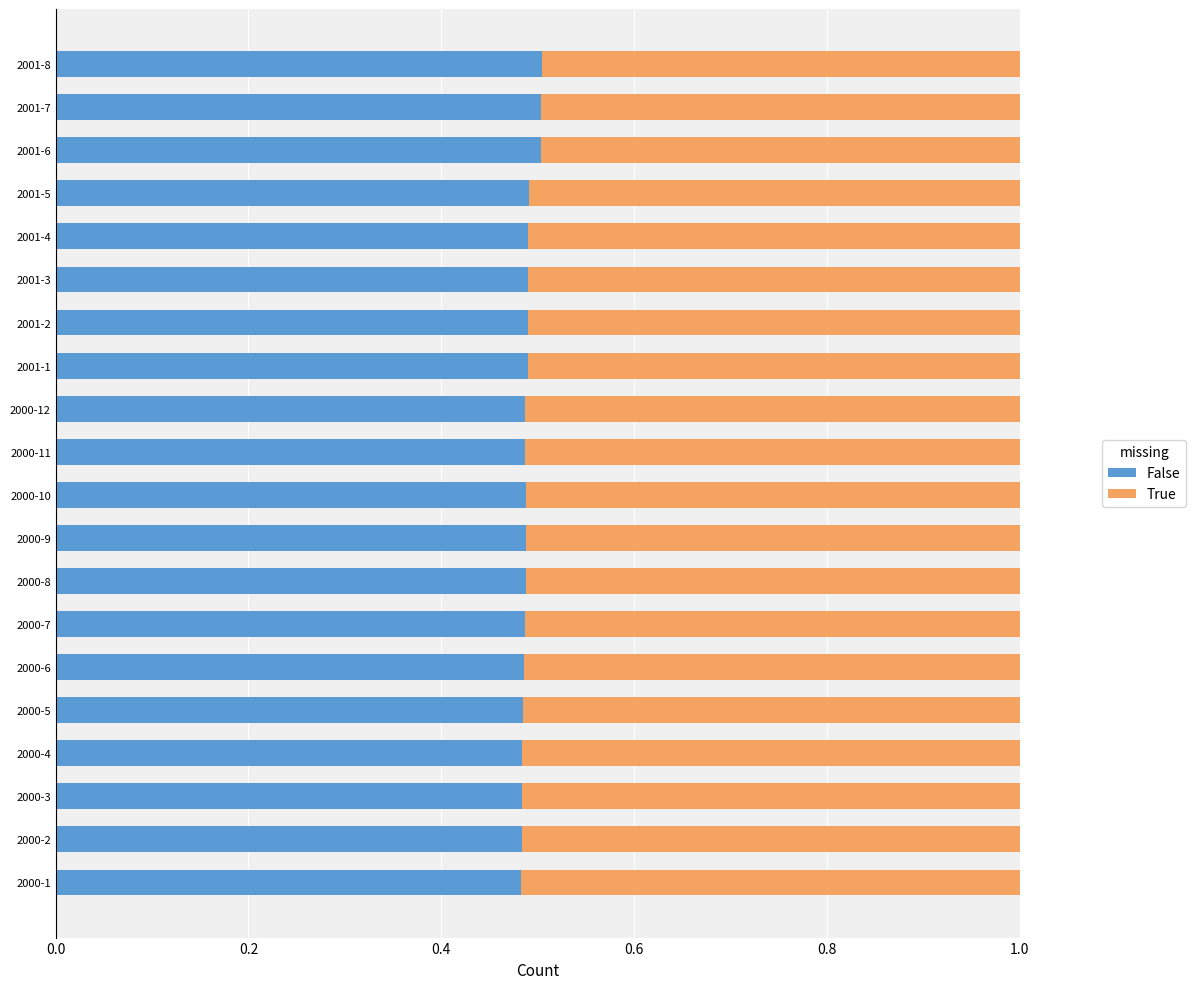

What is the sum of the False values at 2001-2 and 2000-6?

1.0